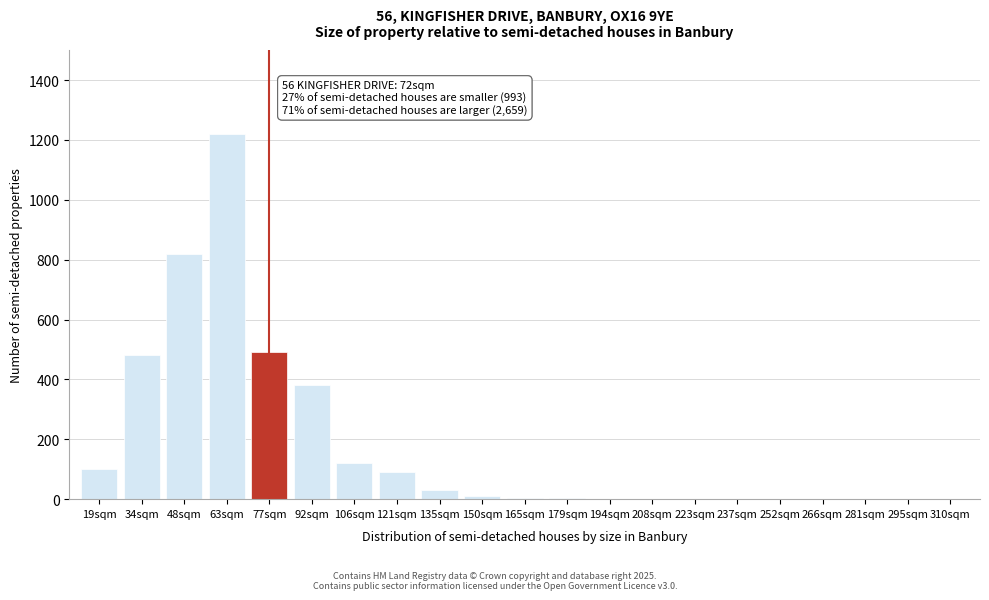

What is the change in value from 34sqm to 48sqm?

+340